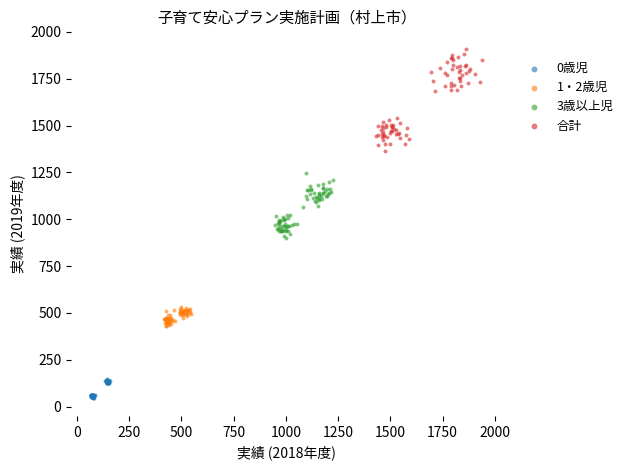

Which series reaches the minimum Y coordinate?

0歳児